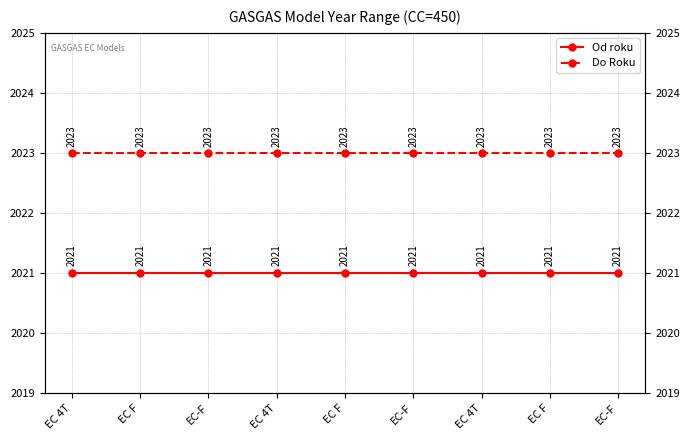

At which category is the sum across all series the highest?

EC 4T